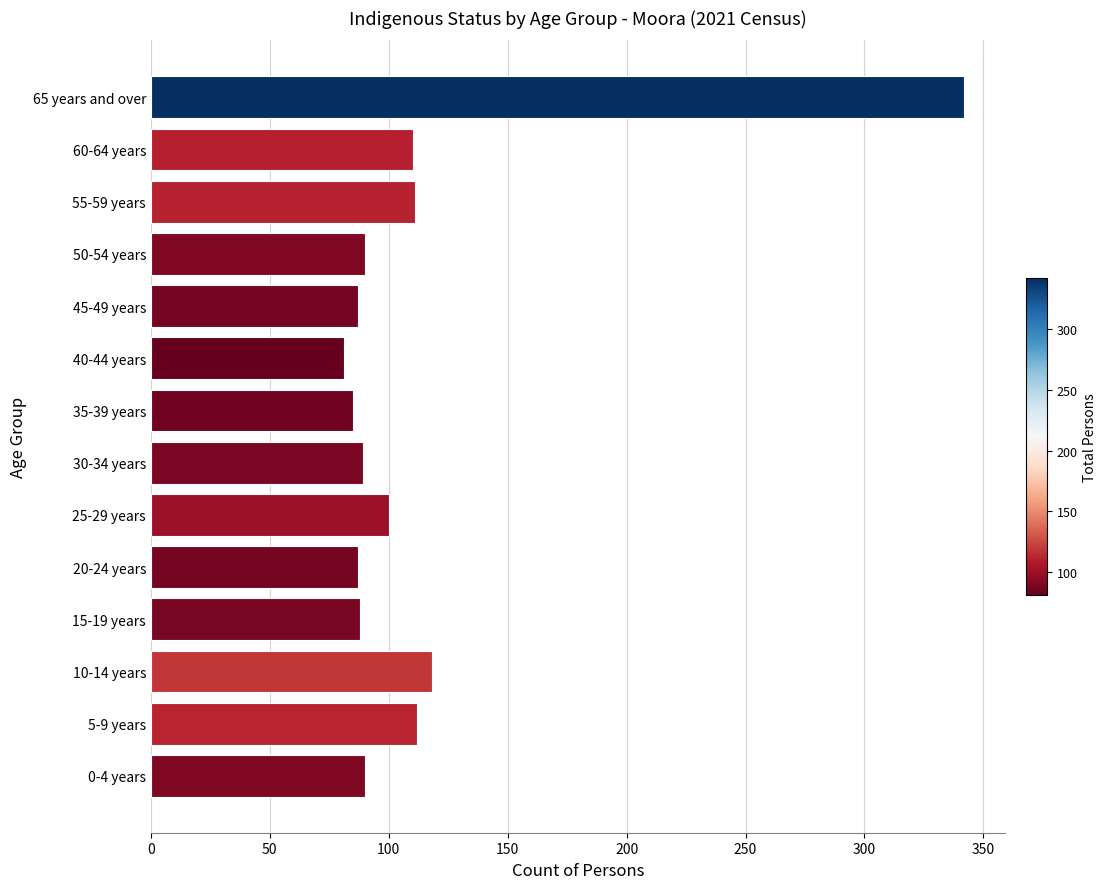

What is the approximate value at 5-9 years, to the nearest 50?

100